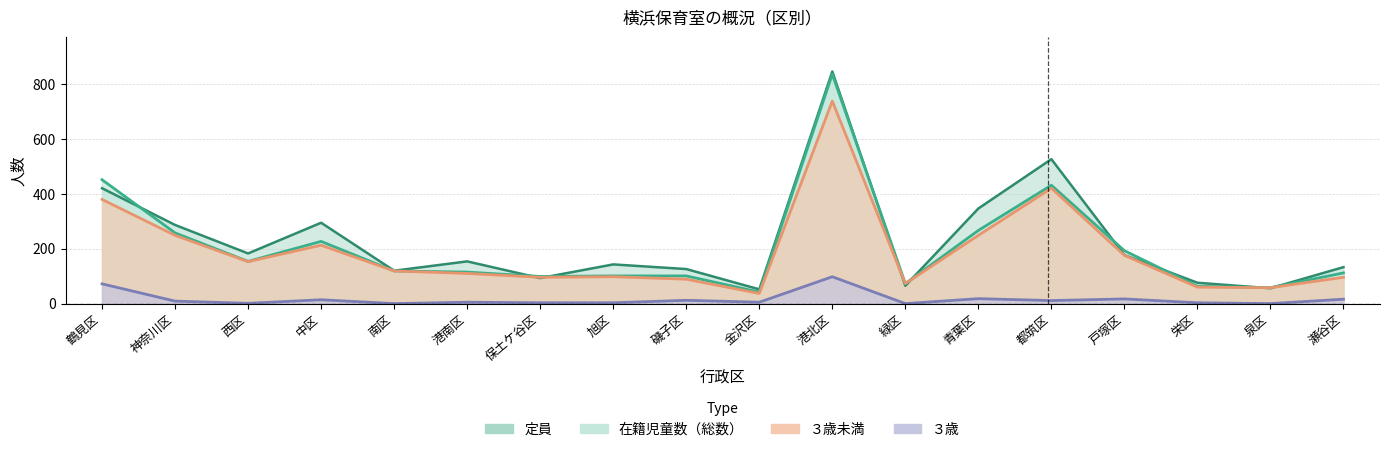

Between which two adjacent categories do 定員 and 在籍児童数（総数） first intersect?

鶴見区 and 神奈川区